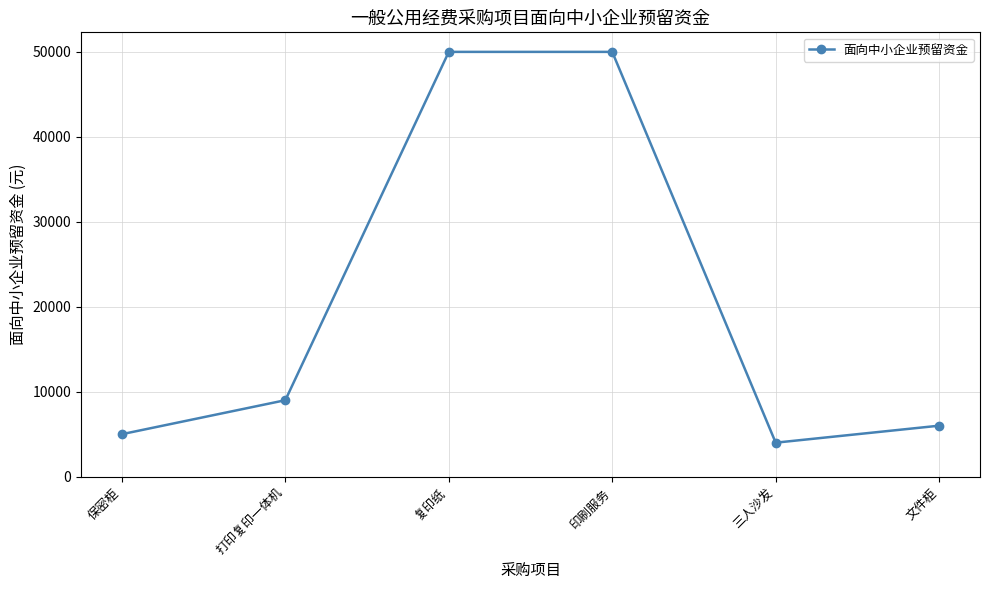

What is the sum of all values?

124000